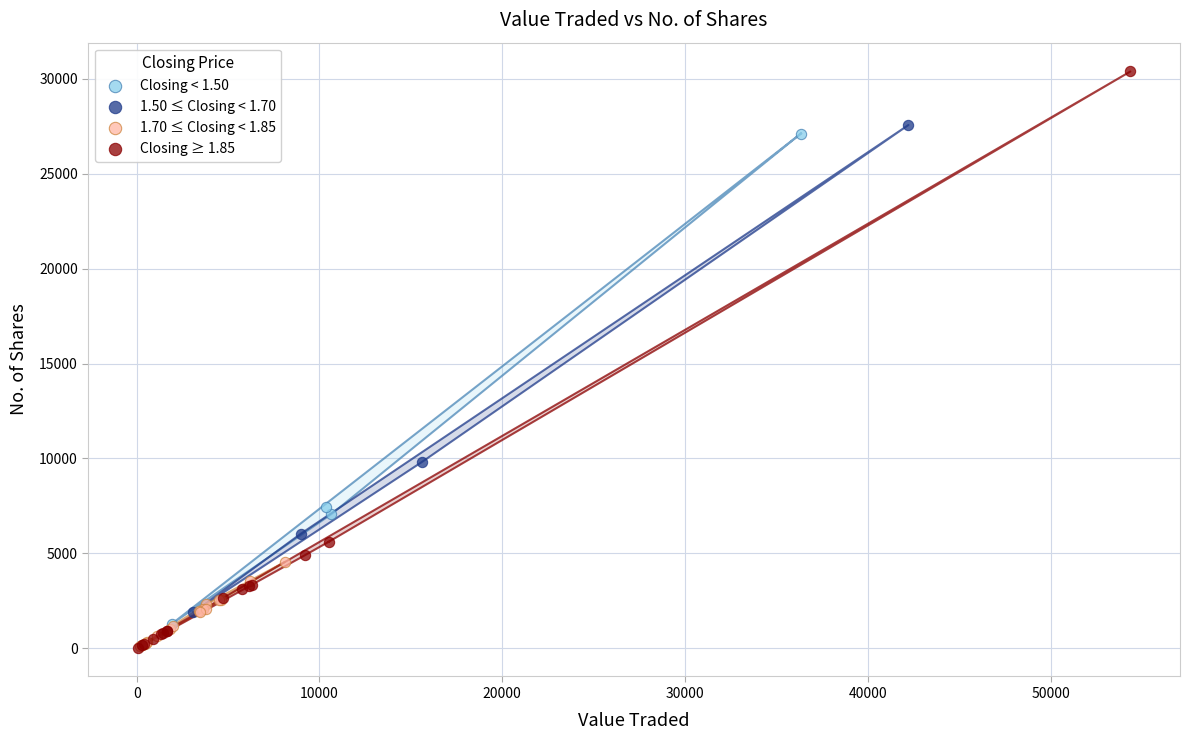

Which series has the largest Y range (max minus min)?

Closing ≥ 1.85